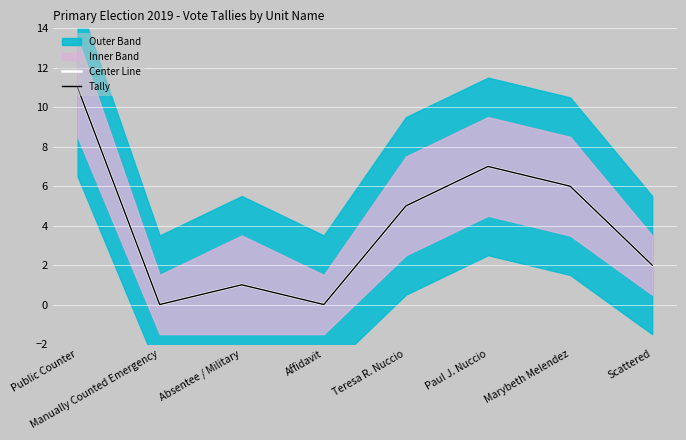

Reading right to left, transcribe all the data shown in this chart.

Center Line: Scattered=2	Marybeth Melendez=6	Paul J. Nuccio=7	Teresa R. Nuccio=5	Affidavit=0	Absentee / Military=1	Manually Counted Emergency=0	Public Counter=11
Tally: Scattered=2	Marybeth Melendez=6	Paul J. Nuccio=7	Teresa R. Nuccio=5	Affidavit=0	Absentee / Military=1	Manually Counted Emergency=0	Public Counter=11